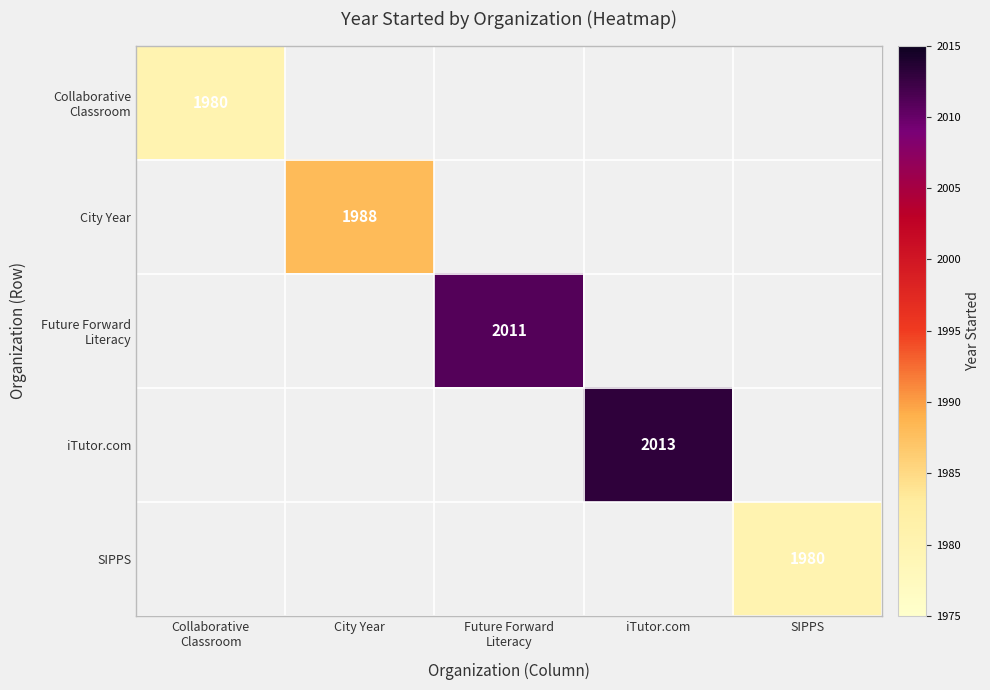

How many series are shown in this chart?

5